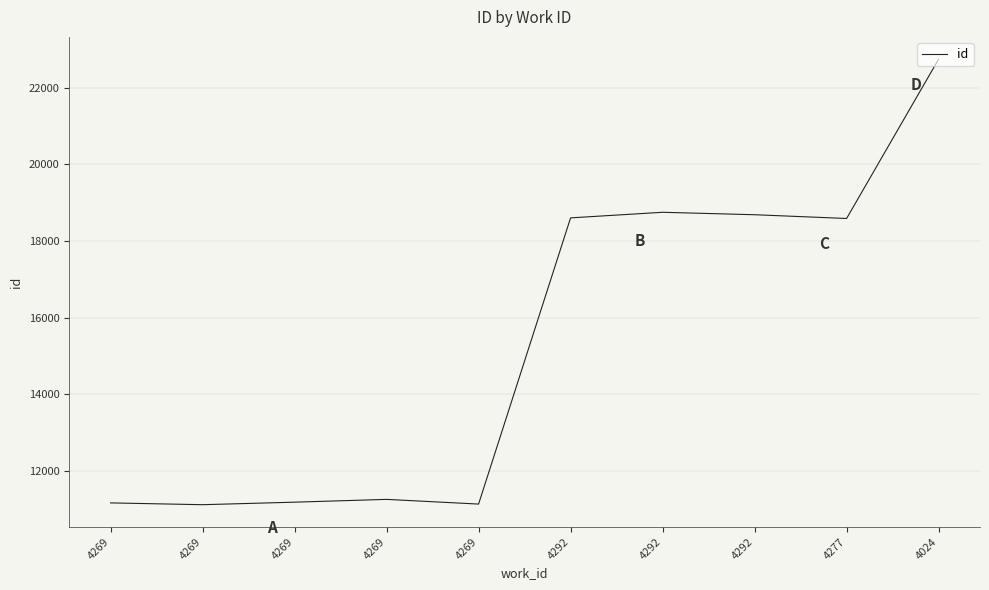

Is this an area chart (filled region under the line)?

No